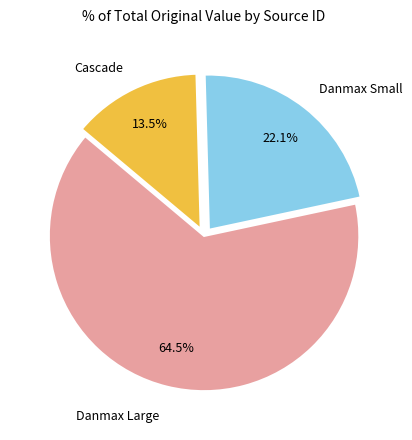

To the nearest percent, what is the difference between the largest and smallest slice percentages?

51%